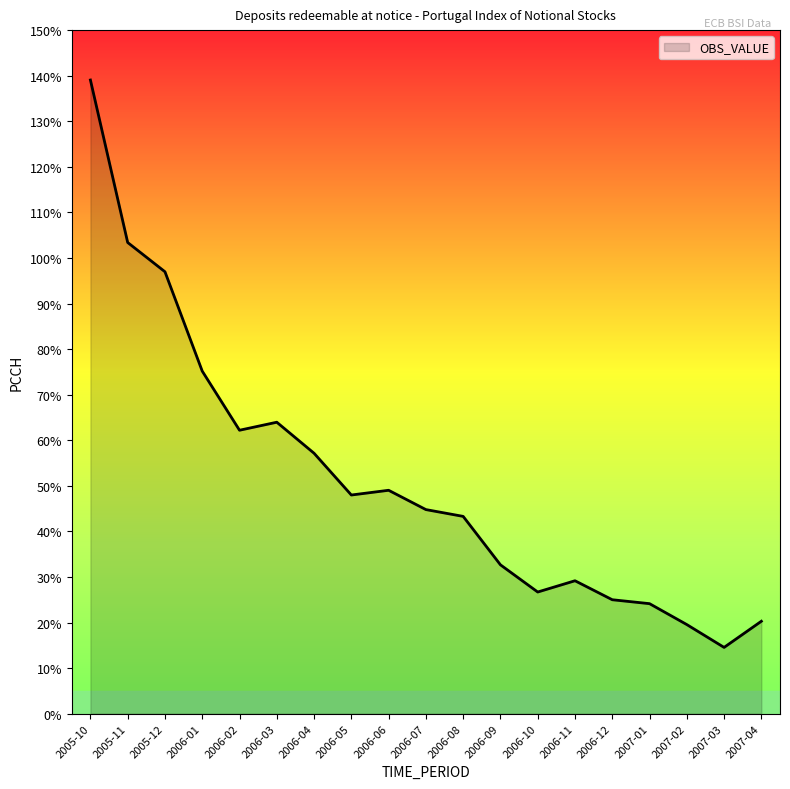

What is the difference between the maximum and minimum values?

124.5